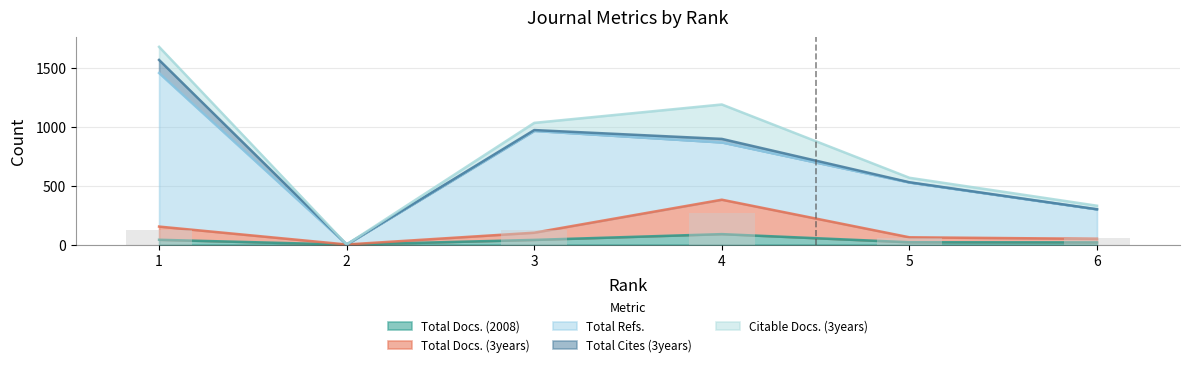

The value of Total Docs. (2008) at 4 is 89. True or false?

True